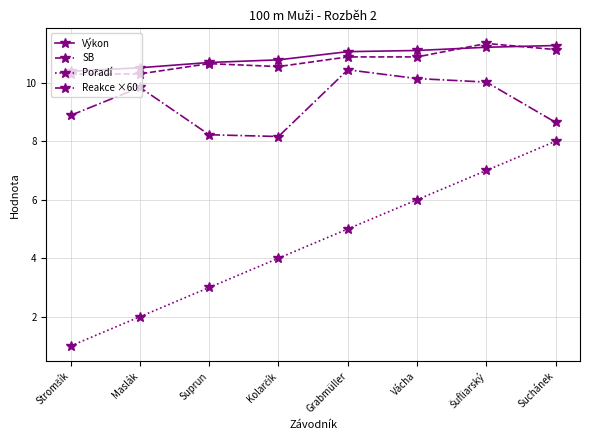

What is the minimum value for Reakce ×60?

8.2